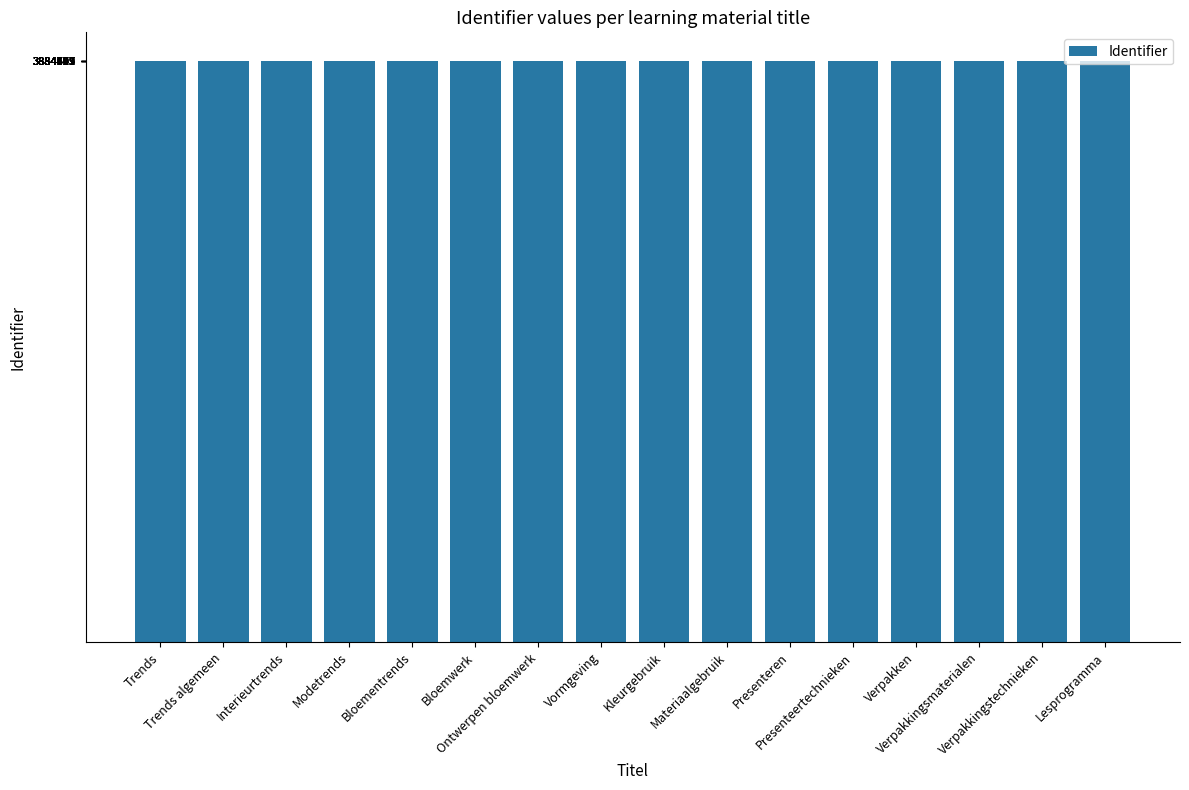

What is the label of the 7th bar from the left?

Ontwerpen bloemwerk